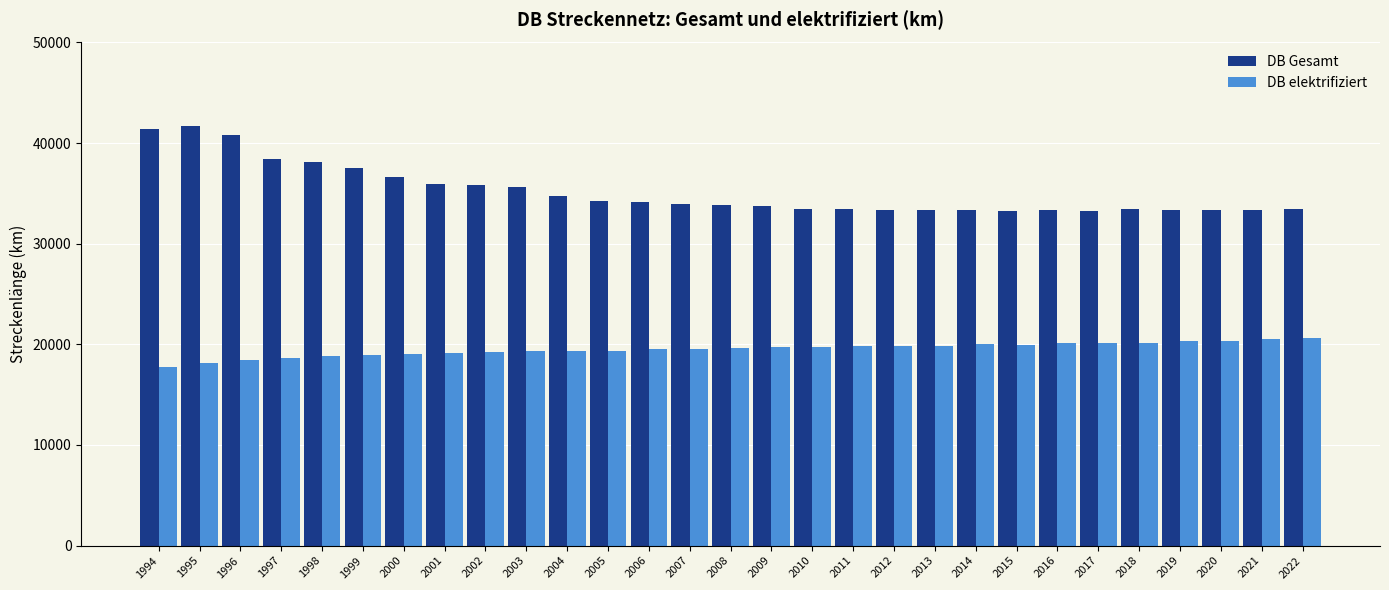

What is the difference between the second highest and second lowest values in the DB elektrifiziert series?

2375